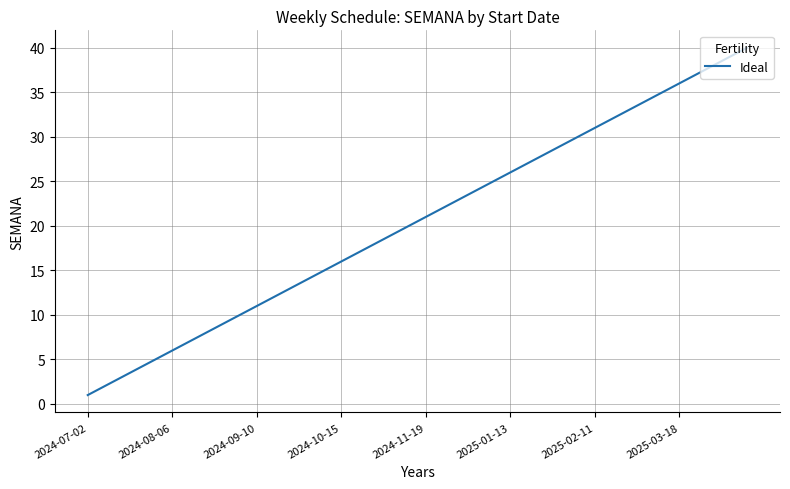

What is the maximum value shown in the chart?

40